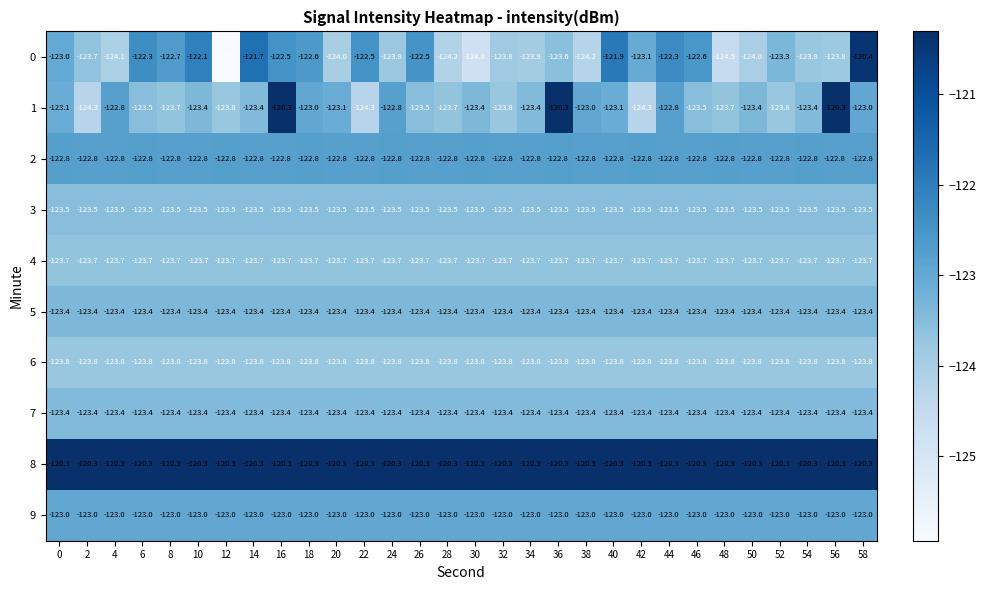

The 5 series shows -123.4 at 34. True or false?

True